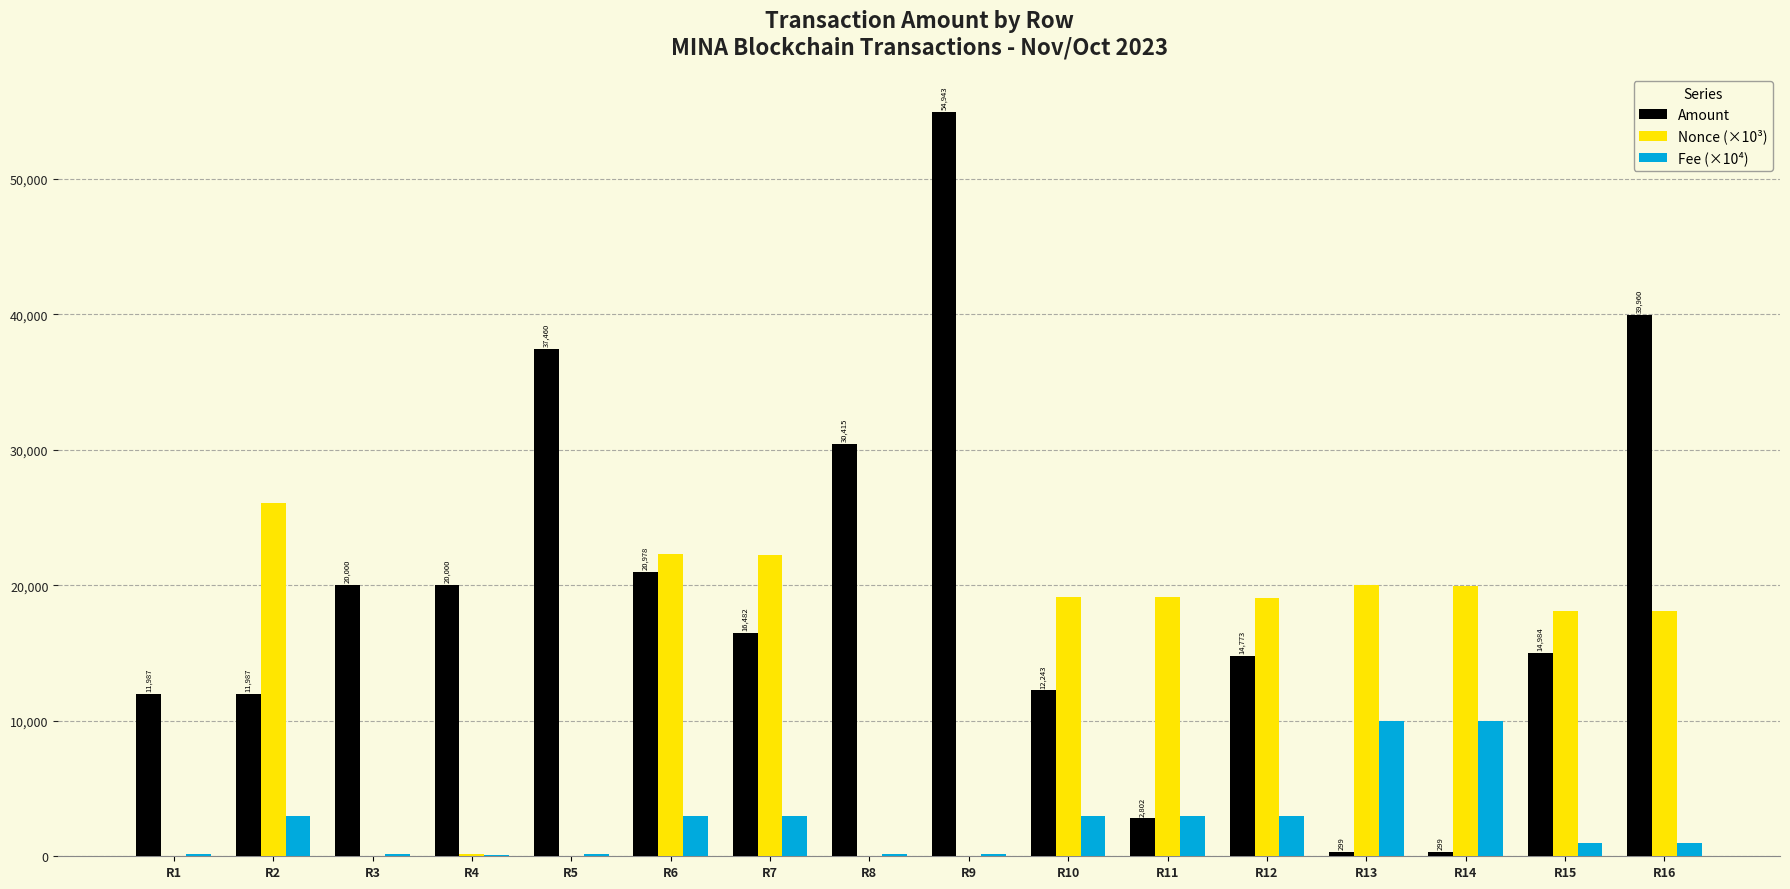

At which category is the sum across all series the highest?

R16